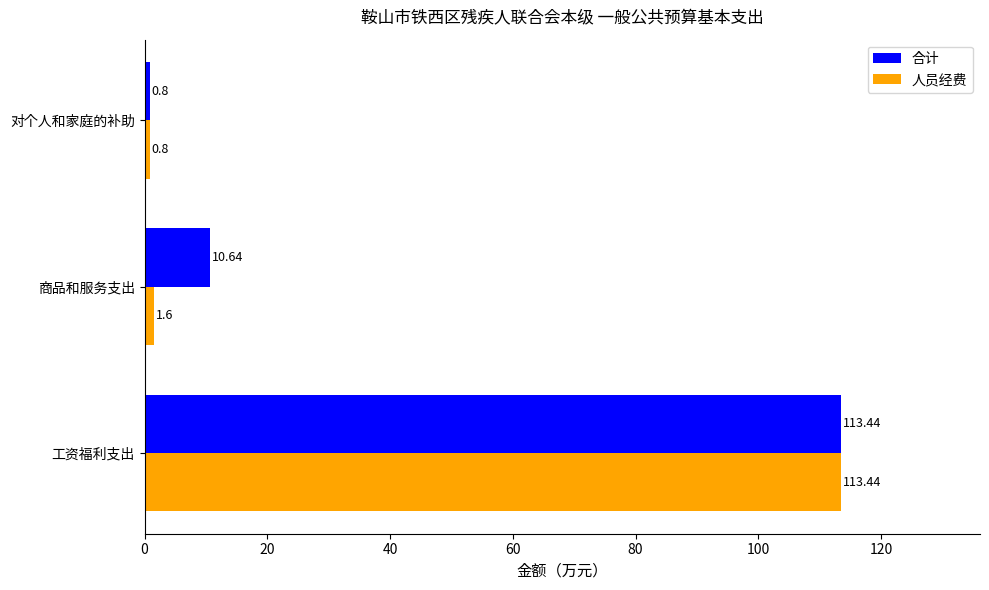

List the labels in order of 合计 value, largest first.

工资福利支出, 商品和服务支出, 对个人和家庭的补助